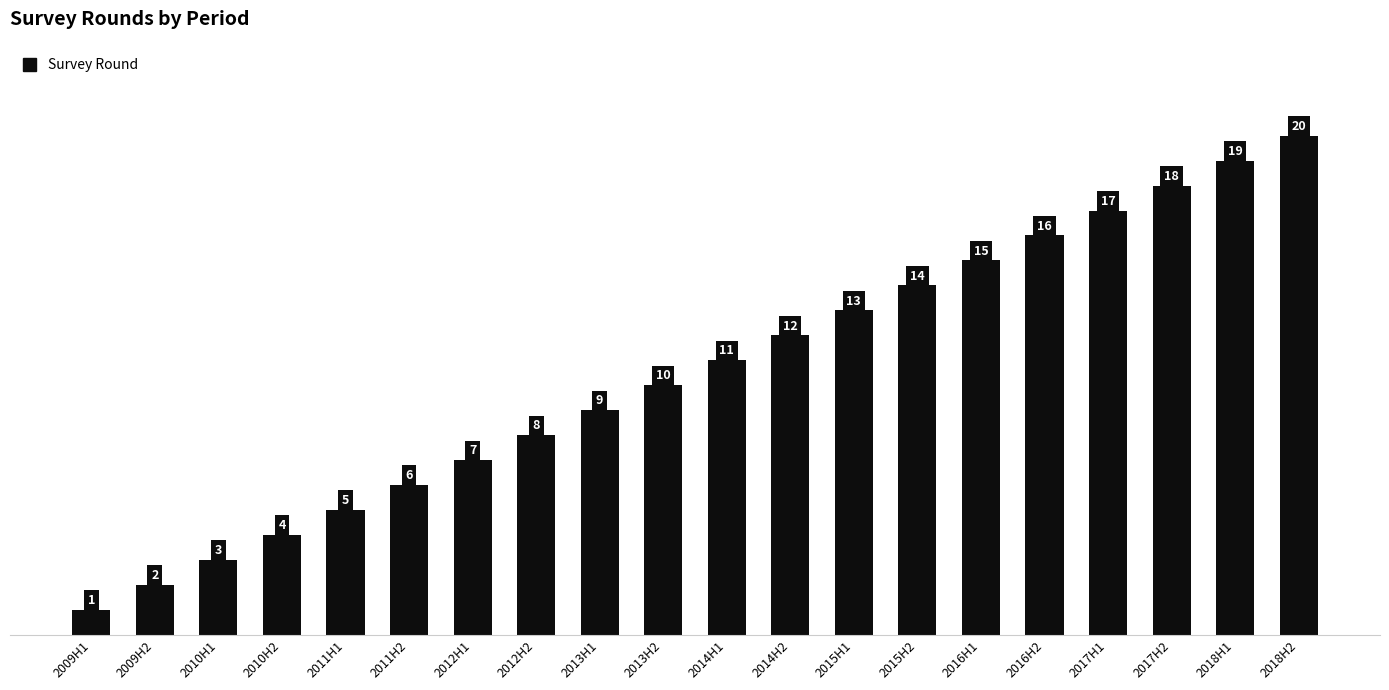

Reading left to right, transcribe all the data shown in this chart.

2009H1=1	2009H2=2	2010H1=3	2010H2=4	2011H1=5	2011H2=6	2012H1=7	2012H2=8	2013H1=9	2013H2=10	2014H1=11	2014H2=12	2015H1=13	2015H2=14	2016H1=15	2016H2=16	2017H1=17	2017H2=18	2018H1=19	2018H2=20